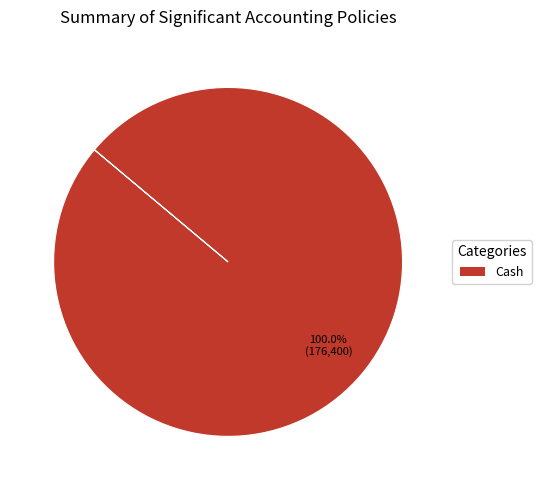

How many segments does this pie chart have?

1